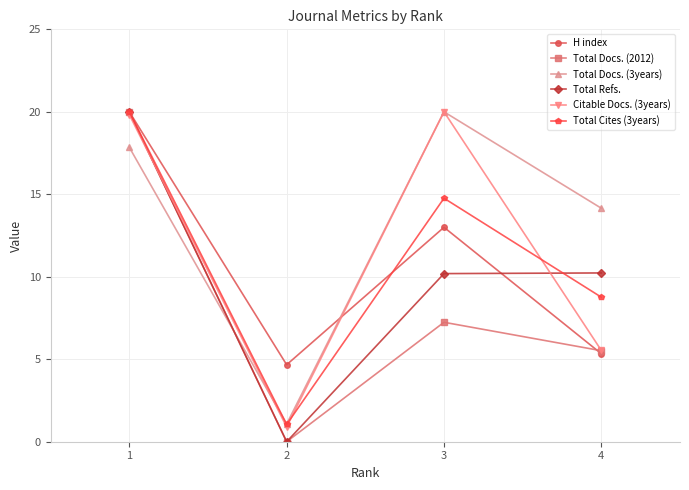

Reading right to left, what are all the values shown in this chart?

H index: 4=5.3	3=13.0	2=4.7	1=20.0
Total Docs. (2012): 4=5.5	3=7.2	2=0.0	1=20.0
Total Docs. (3years): 4=14.2	3=20.0	2=1.1	1=17.8
Total Refs.: 4=10.2	3=10.2	2=0.0	1=20.0
Citable Docs. (3years): 4=5.5	3=20.0	2=0.9	1=19.8
Total Cites (3years): 4=8.8	3=14.8	2=1.0	1=20.0